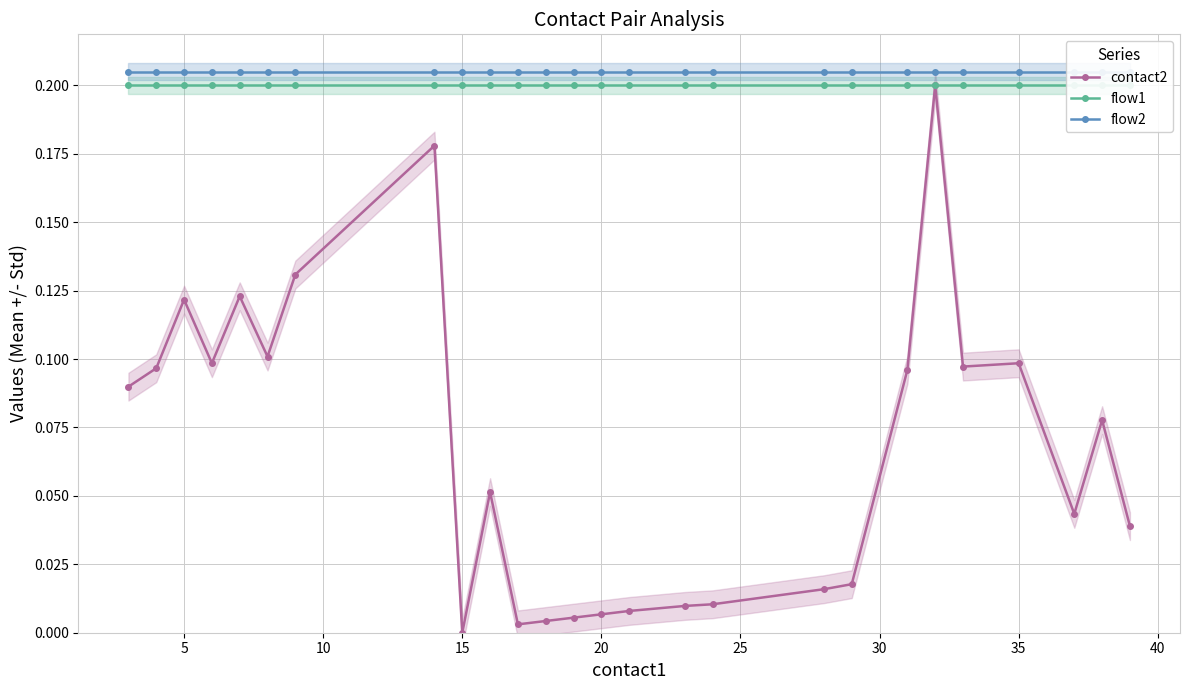

What is the value of the flow1 point at the 4th from the left?

0.2